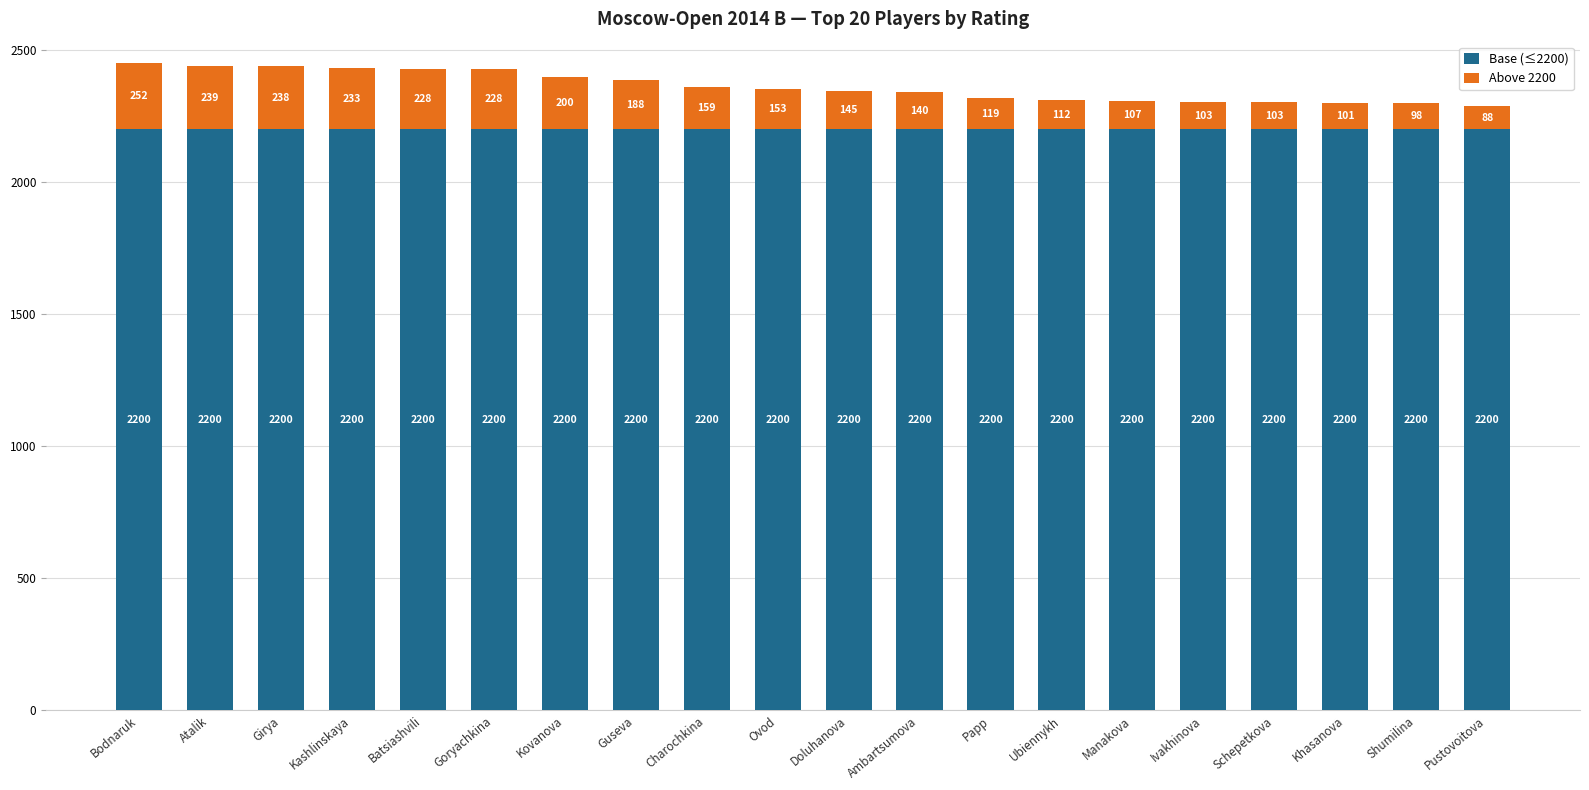

What is the lowest value of the Base (≤2200) series?

2200